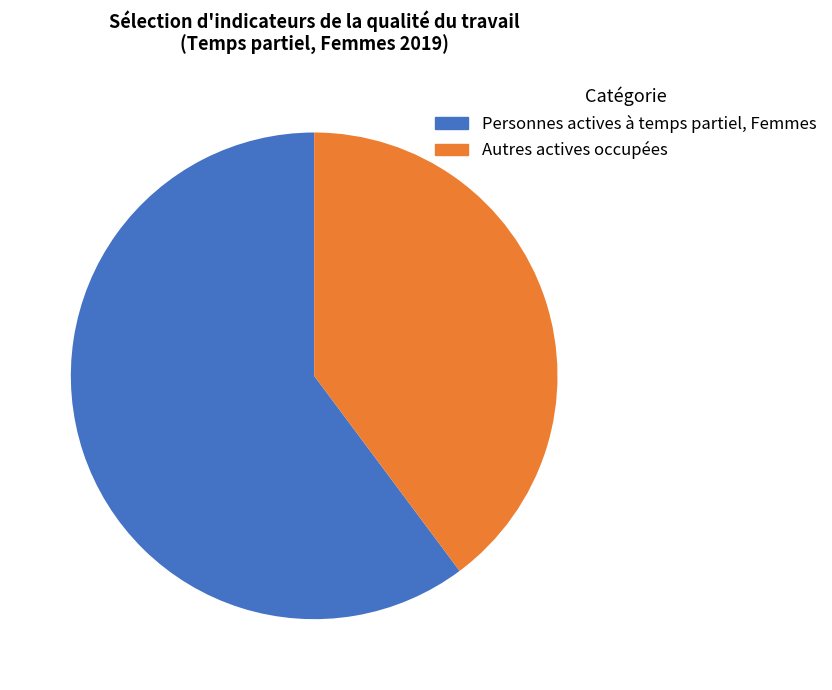

To the nearest percent, what is the average slice percentage?

50%